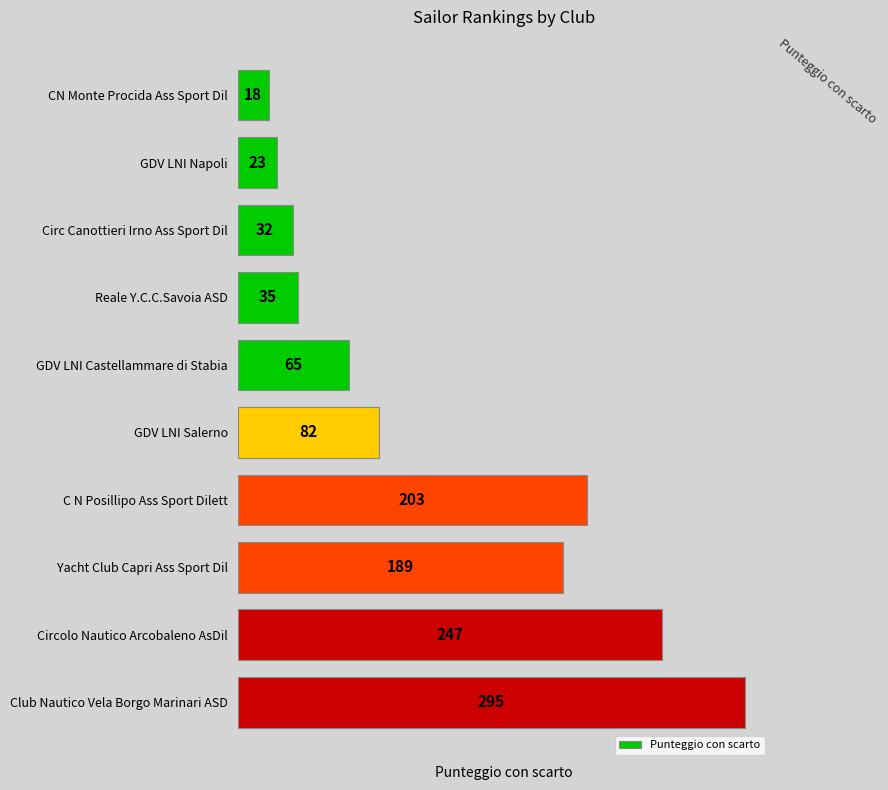

The chart shows a value of 133 at GDV LNI Salerno. True or false?

False